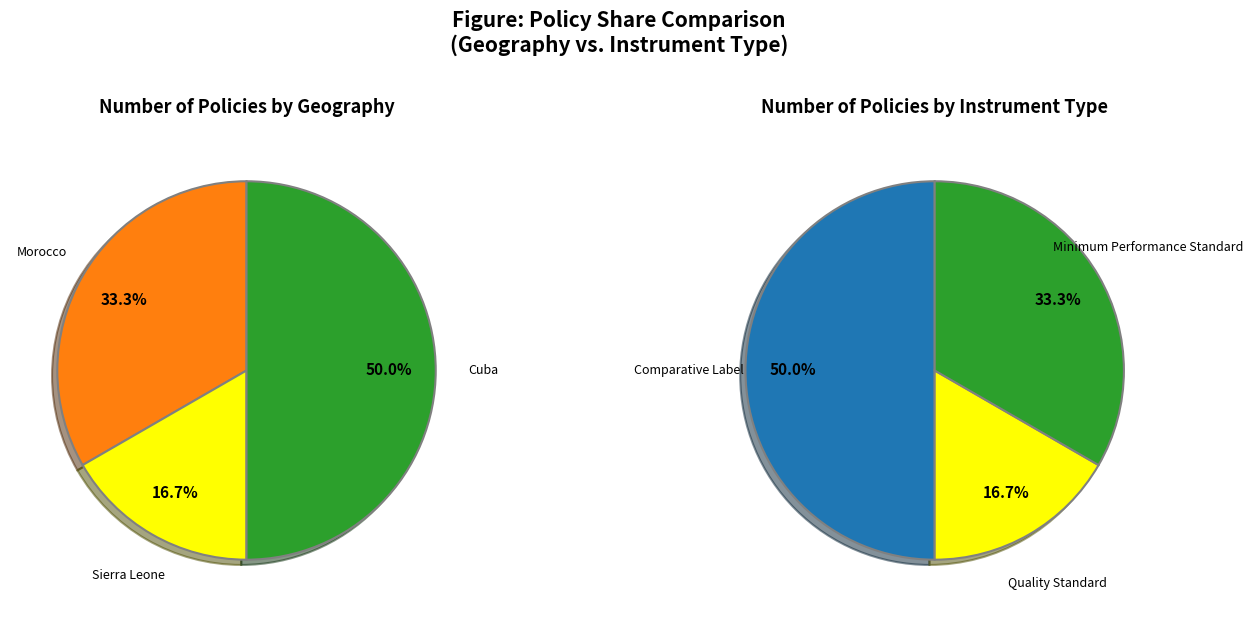

Count the number of slices in the pie.

6